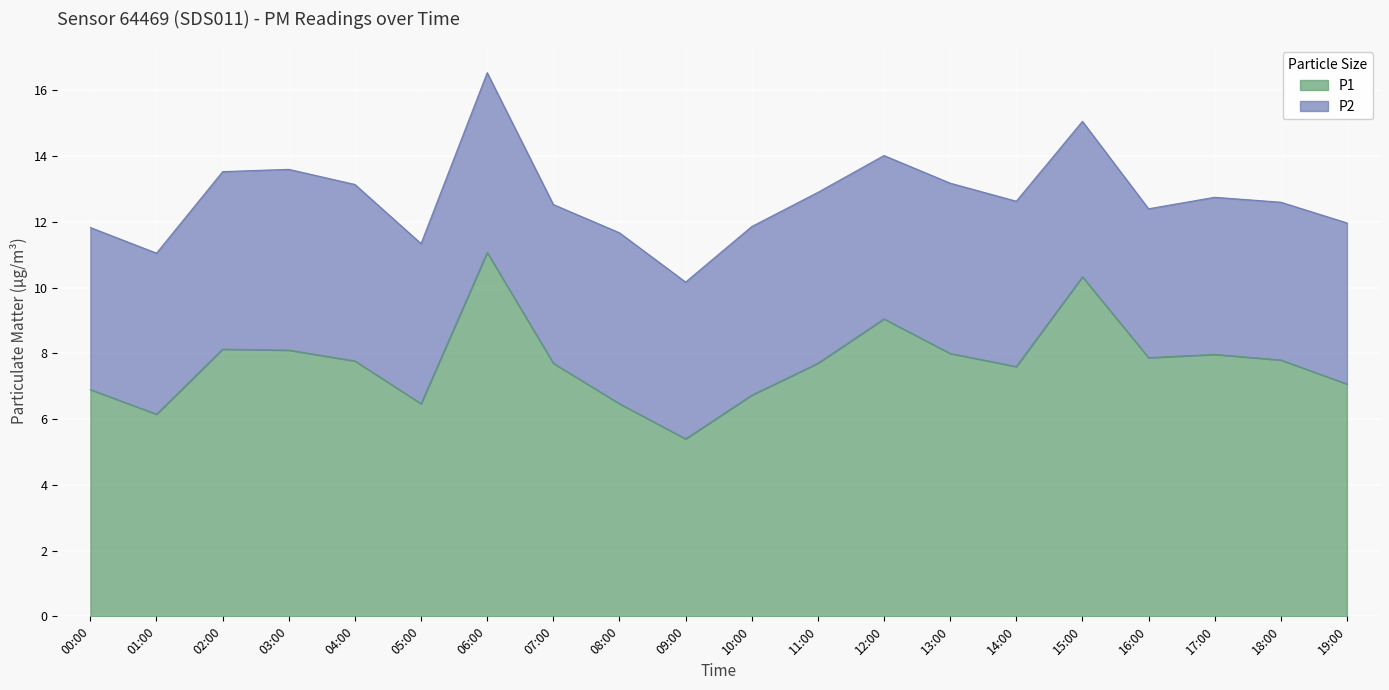

How many lines are shown in the chart?

2